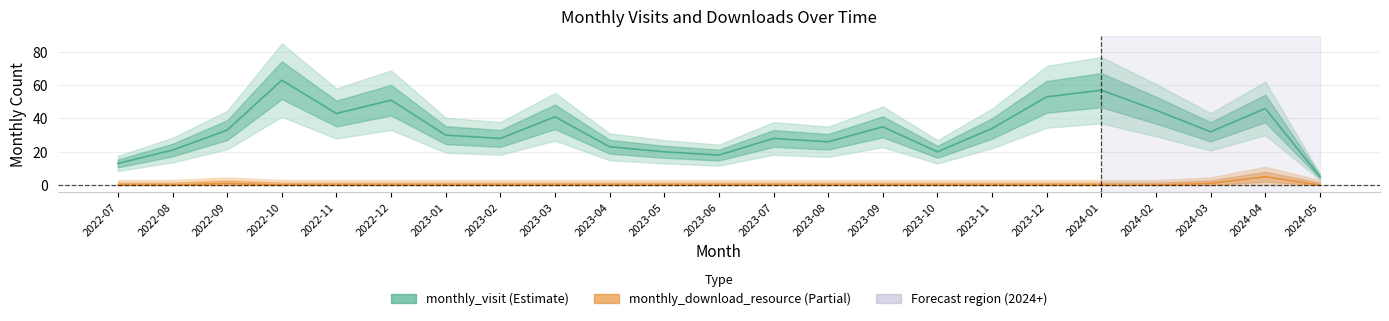

Which series changed the most between 2023-04 and 2023-10?

monthly_visit